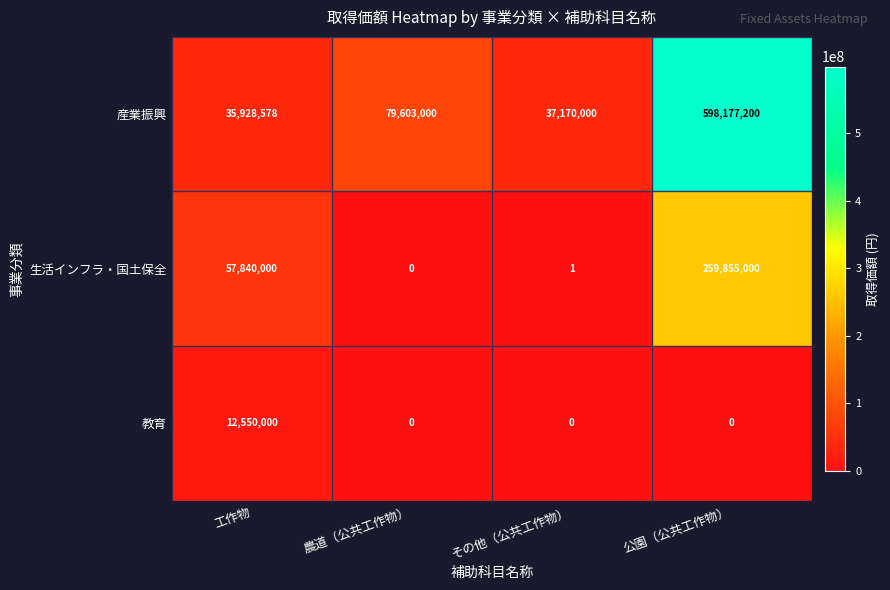

At which category is the sum across all series the highest?

公園（公共工作物）